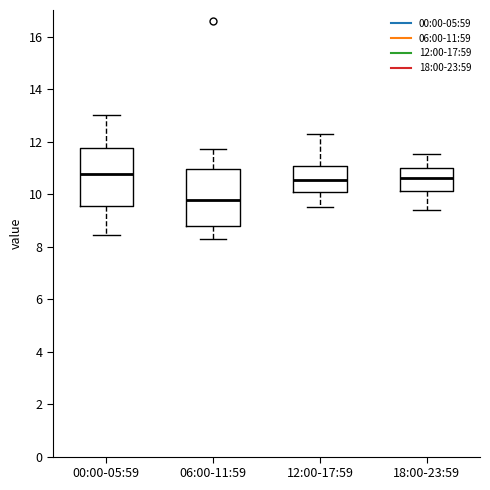

Which box has the lowest median line?

06:00-11:59